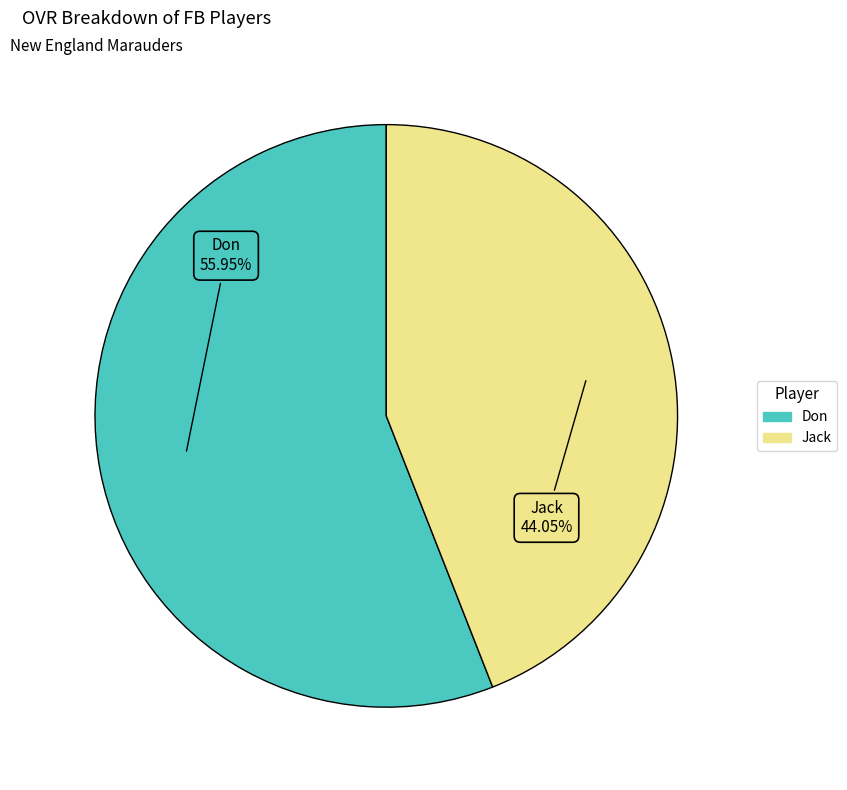

Between Jack and Don, which is larger?

Don